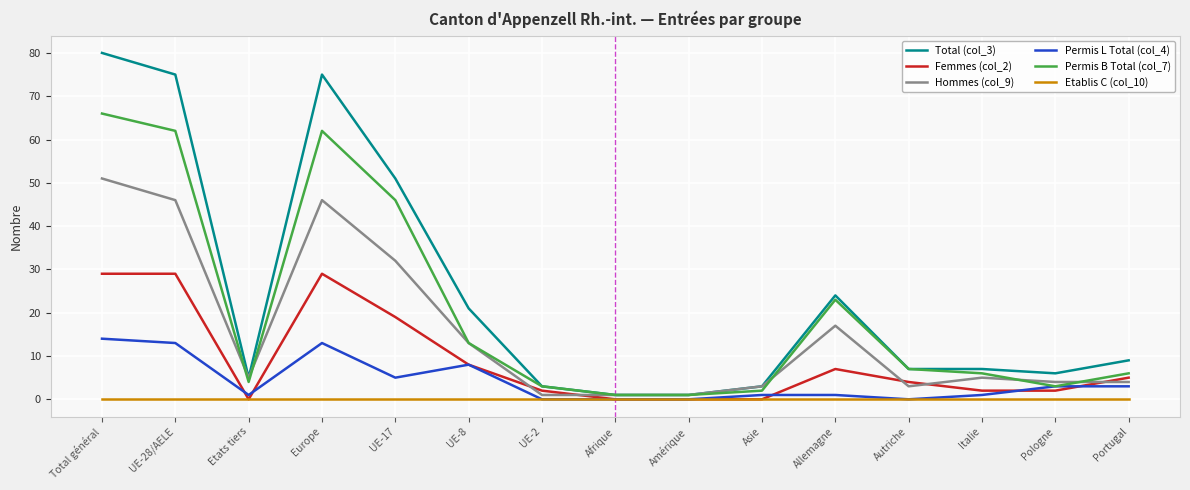

What is the sum of the Femmes (col_2) values at Asie and Italie?

2